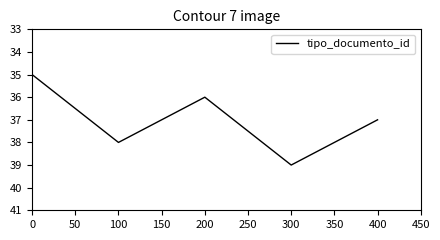

Reading left to right, list all the values displayed in this chart.

35	38	36	39	37